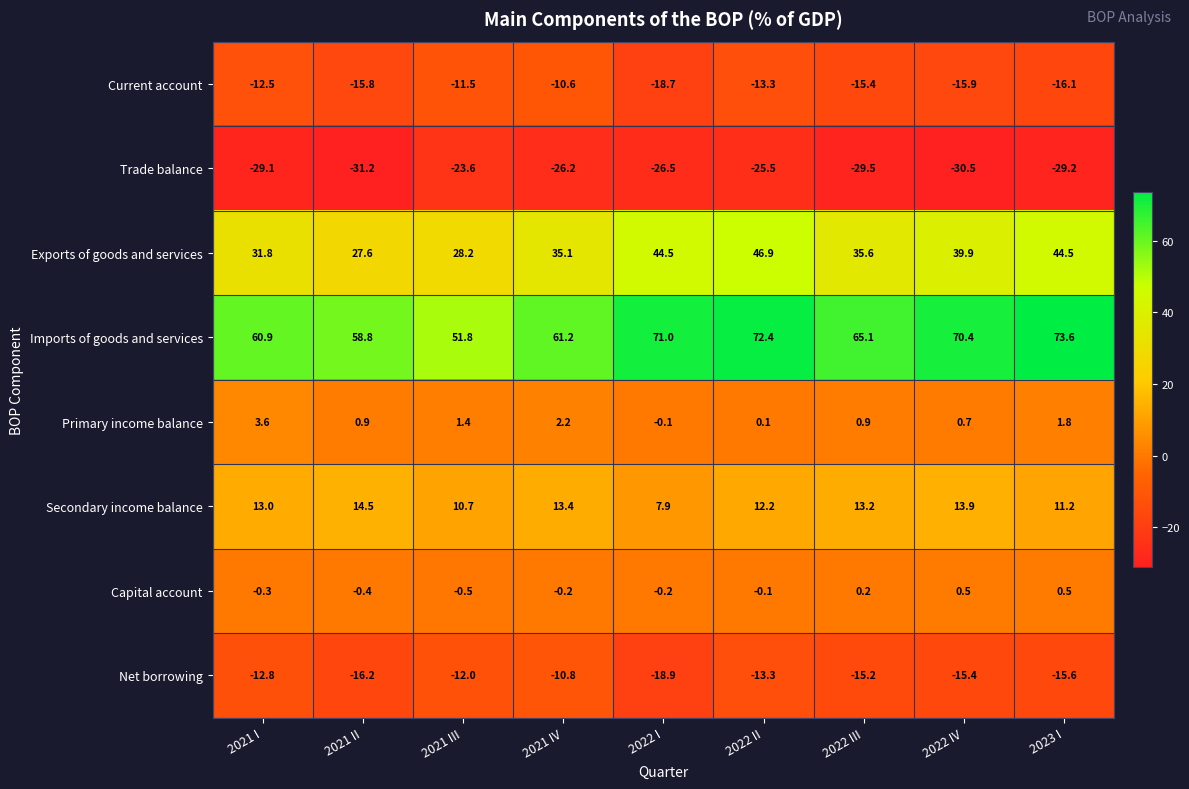

What is the difference between the highest and lowest values at 2021 IV?

87.4